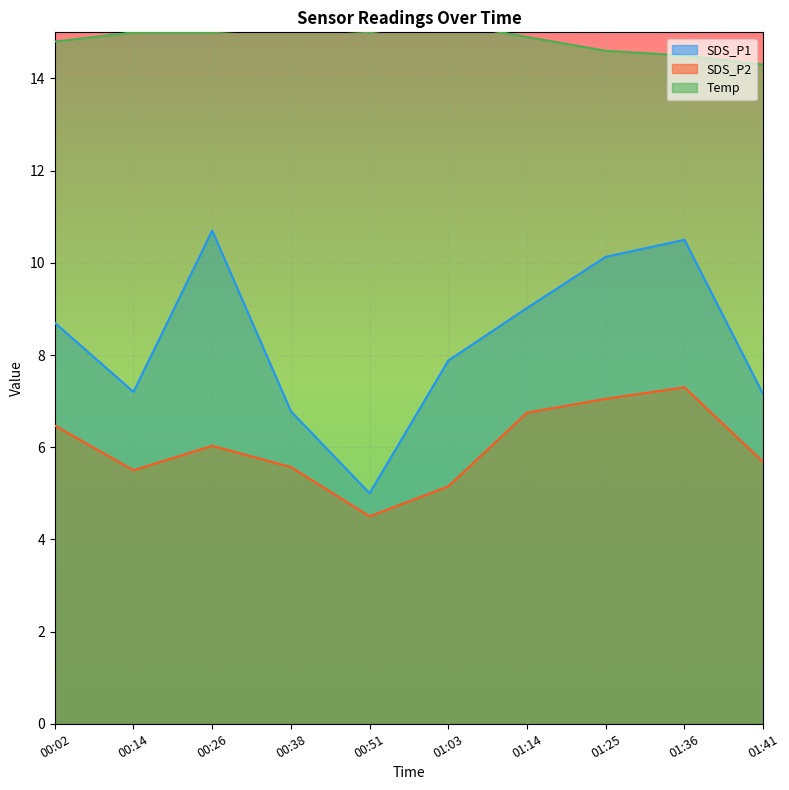

At which category does SDS_P1 reach its first local peak?

00:26